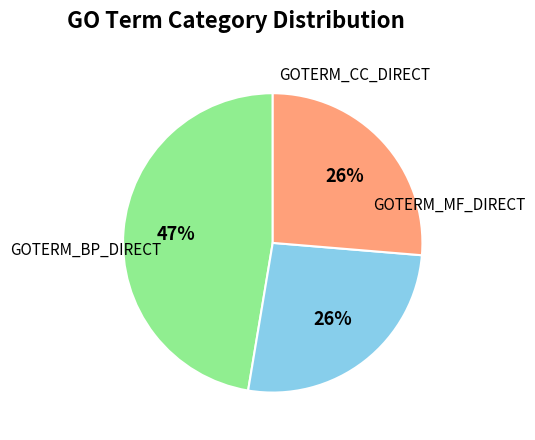

To the nearest percent, what is the difference between the largest and smallest slice percentages?

21%